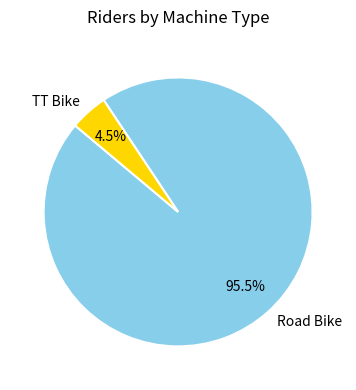

What is the largest slice in the pie chart?

Road Bike